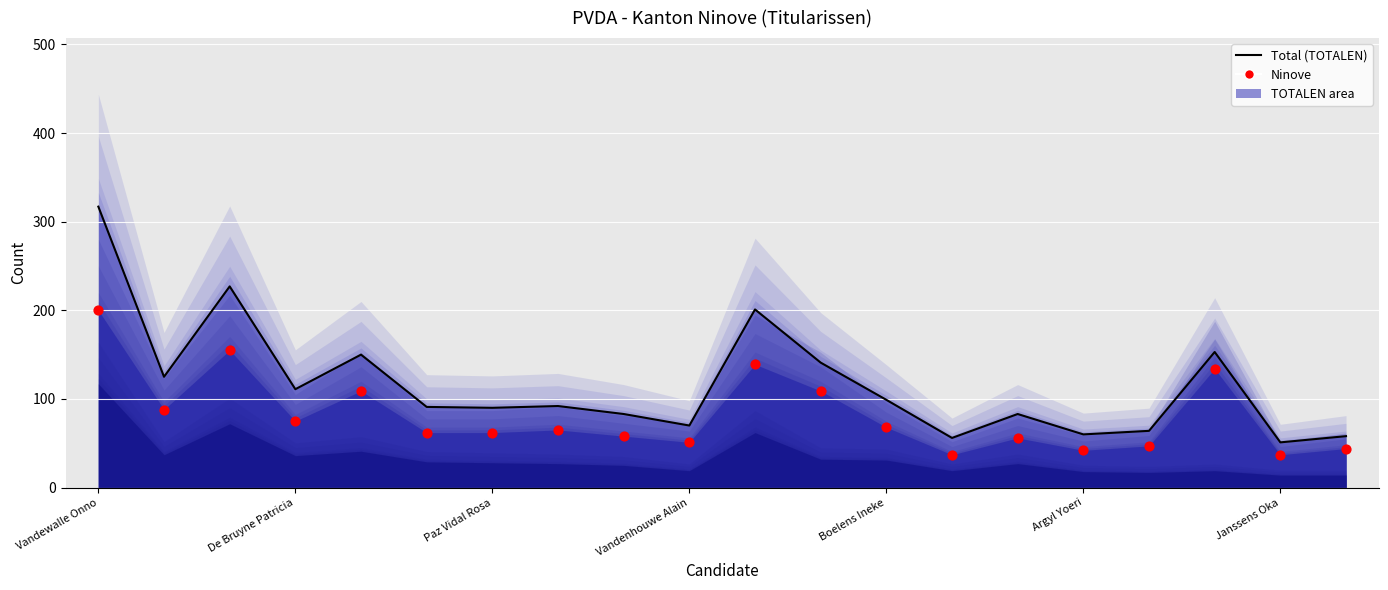

At which category is the sum across all series the highest?

Vandewalle Onno